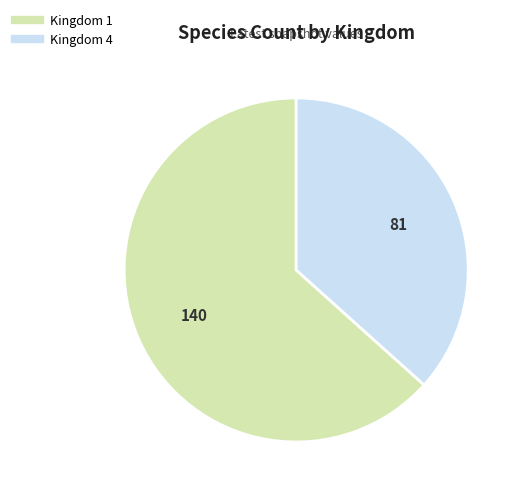

Does any single category account for the majority?

Yes